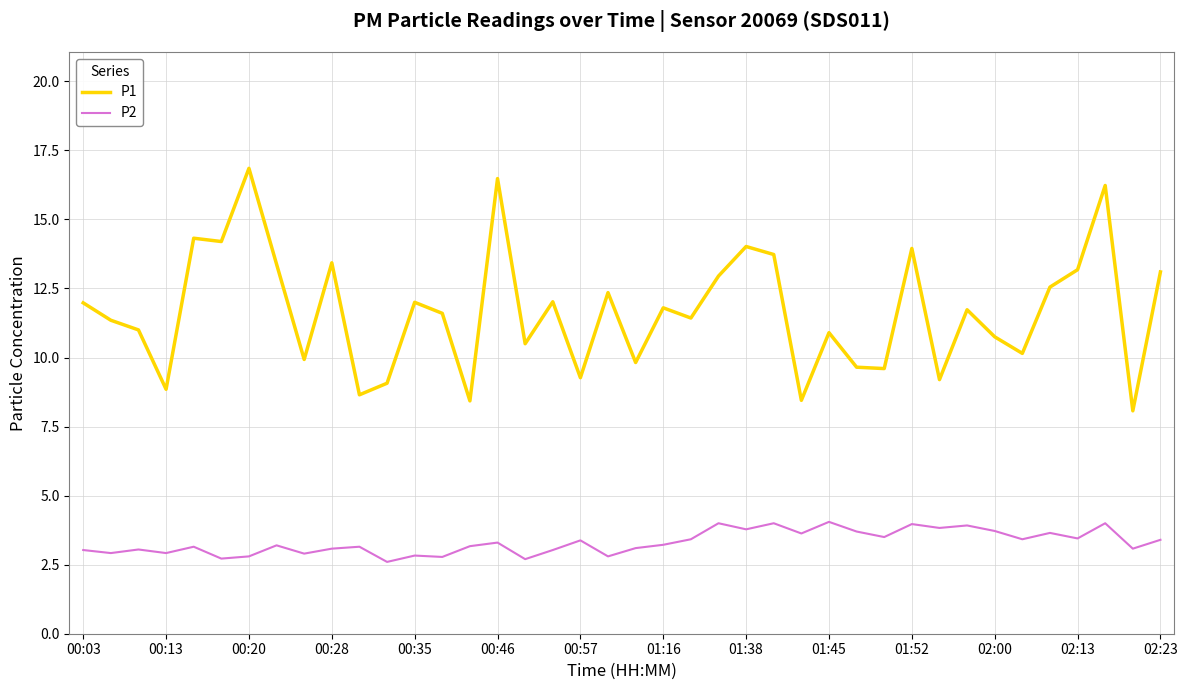

Which series has the widest spread of values?

P1